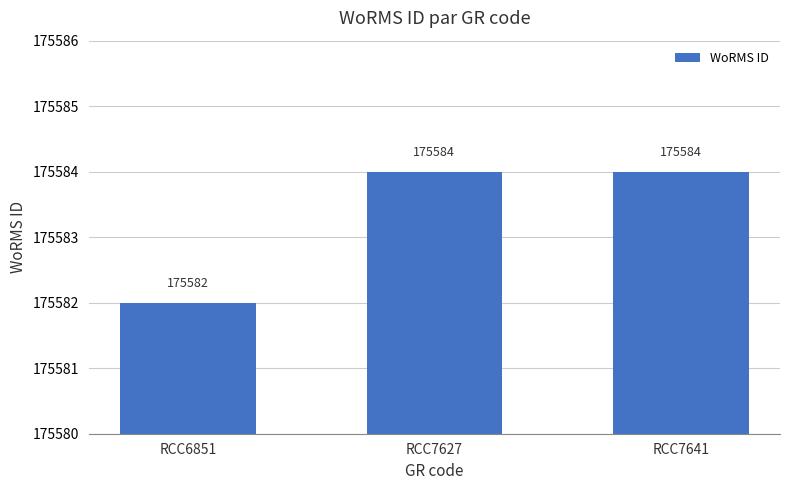

Does the chart contain any negative values?

No